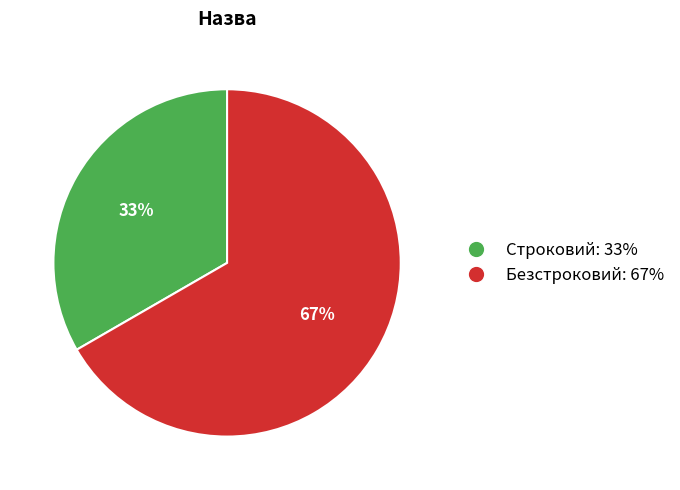

Approximately how many times larger is the value at Безстроковий: 67% compared to Строковий: 33%?

2.0